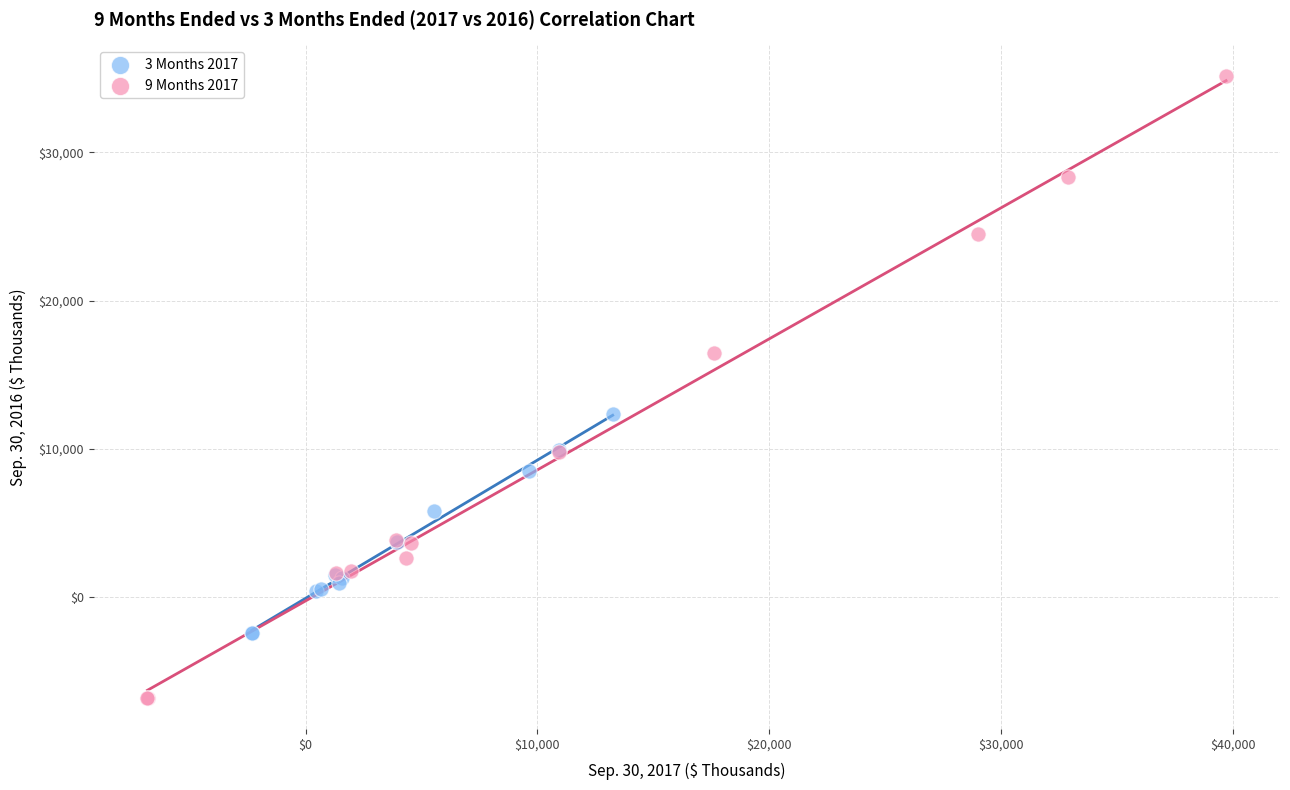

Which series reaches the maximum Y coordinate?

9 Months 2017